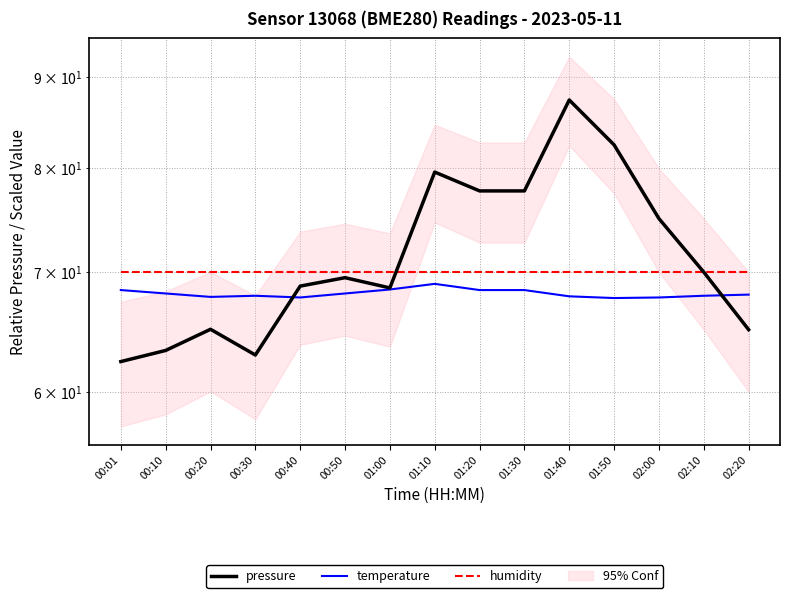

How many data points in temperature are above 68?

7